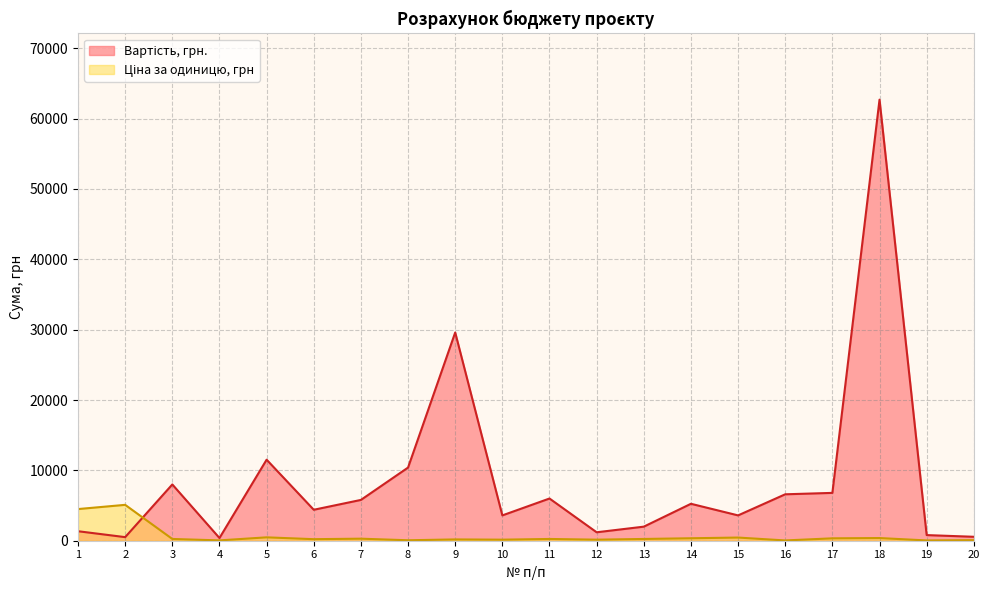

Between which two adjacent categories do Ціна за одиницю, грн and Вартість, грн. first intersect?

2 and 3